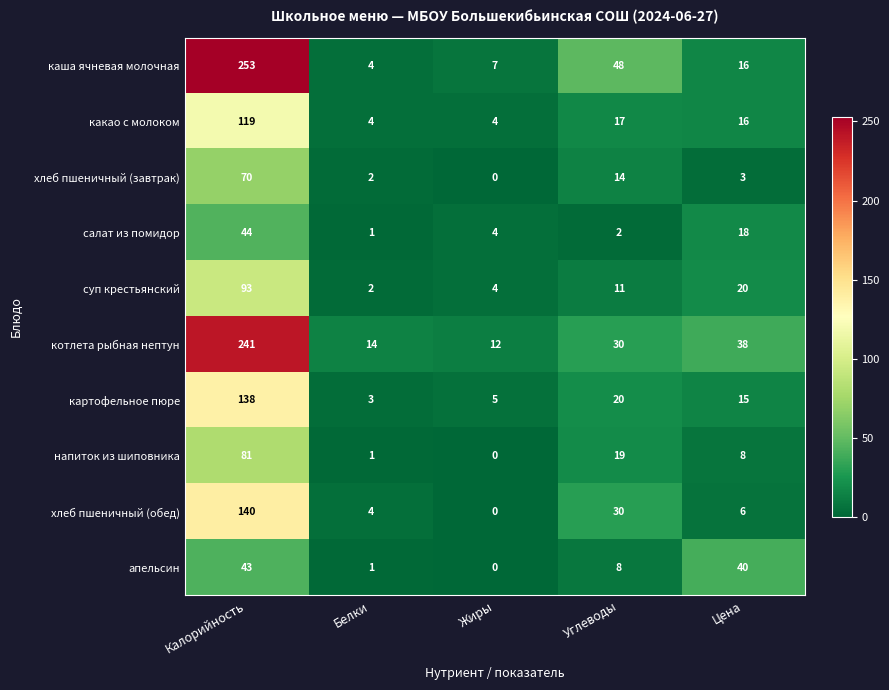

How many series are shown in this chart?

10